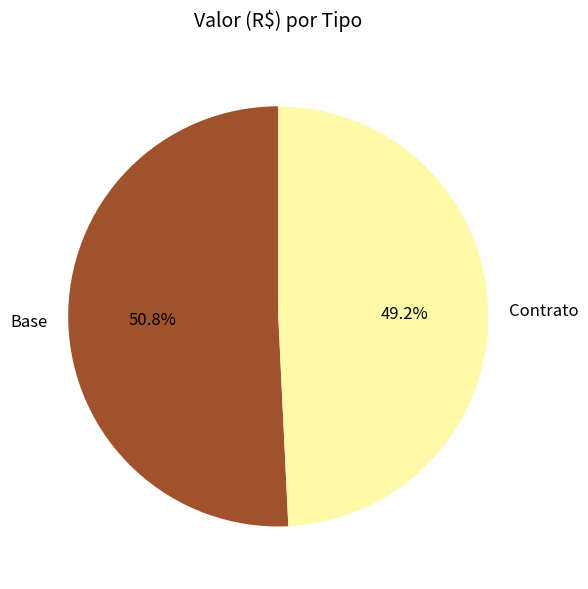

To the nearest percent, what percentage of the pie is Contrato?

49%